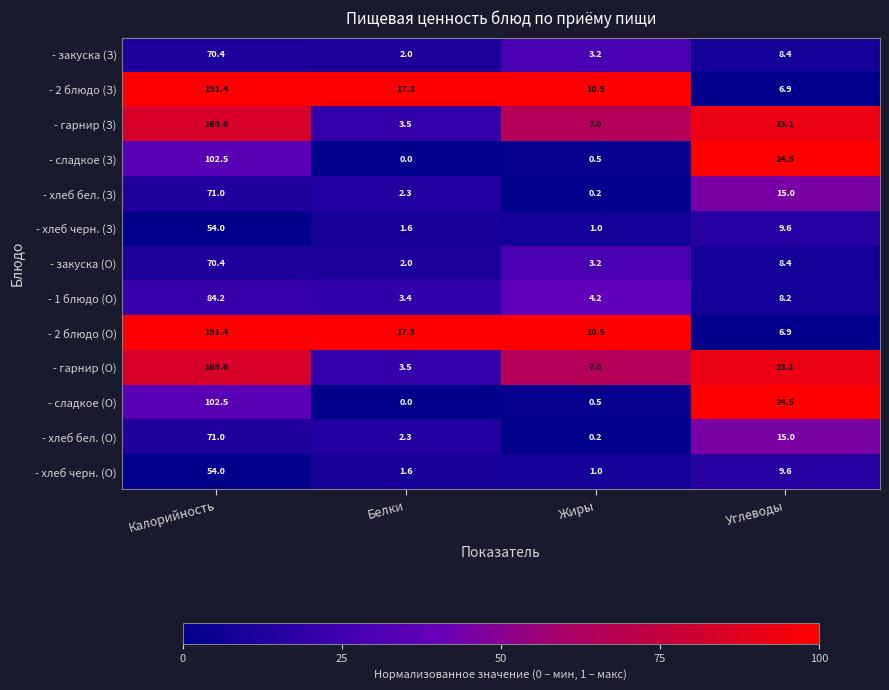

Is the value of - 1 блюдо (О) at Калорийность greater than the value of - 2 блюдо (З) at Жиры?

Yes